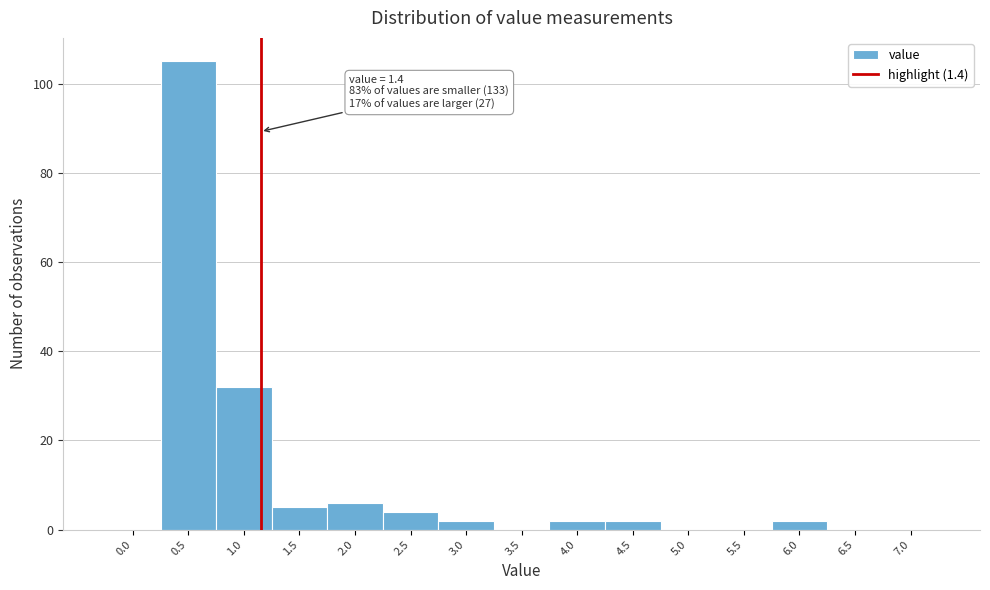

Reading right to left, extract all data points from this chart.

7.0=0	6.5=0	6.0=2	5.5=0	5.0=0	4.5=2	4.0=2	3.5=0	3.0=2	2.5=4	2.0=6	1.5=5	1.0=32	0.5=105	0.0=0